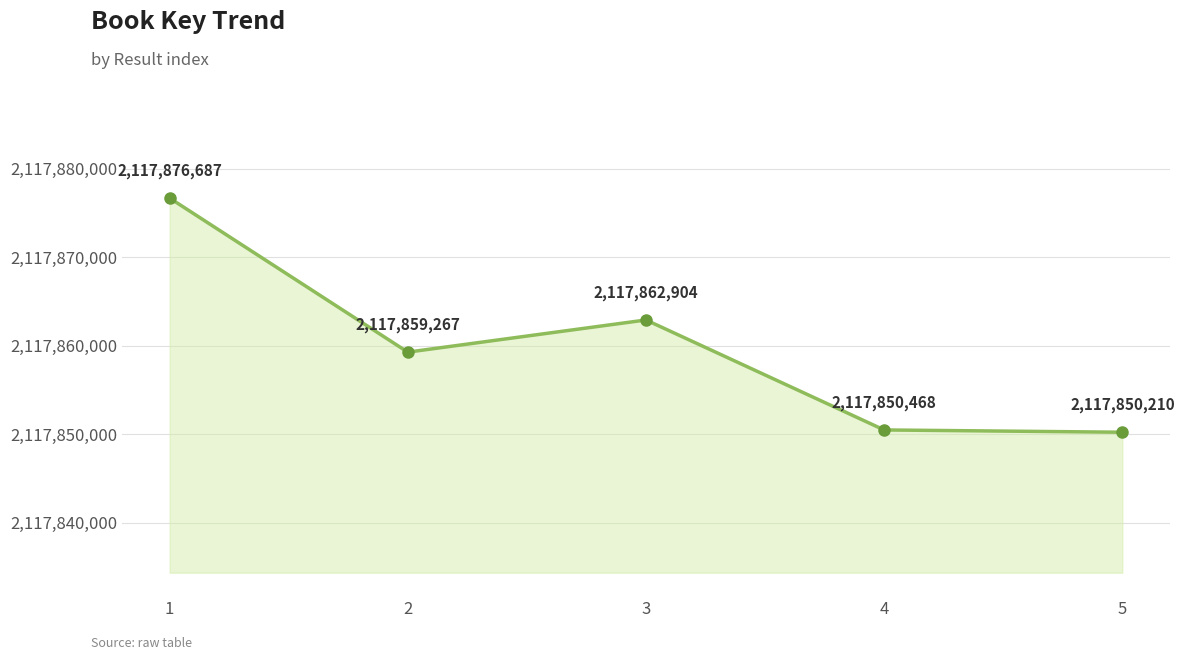

Reading left to right, what are all the values shown in this chart?

2117876687	2117859267	2117862904	2117850468	2117850210